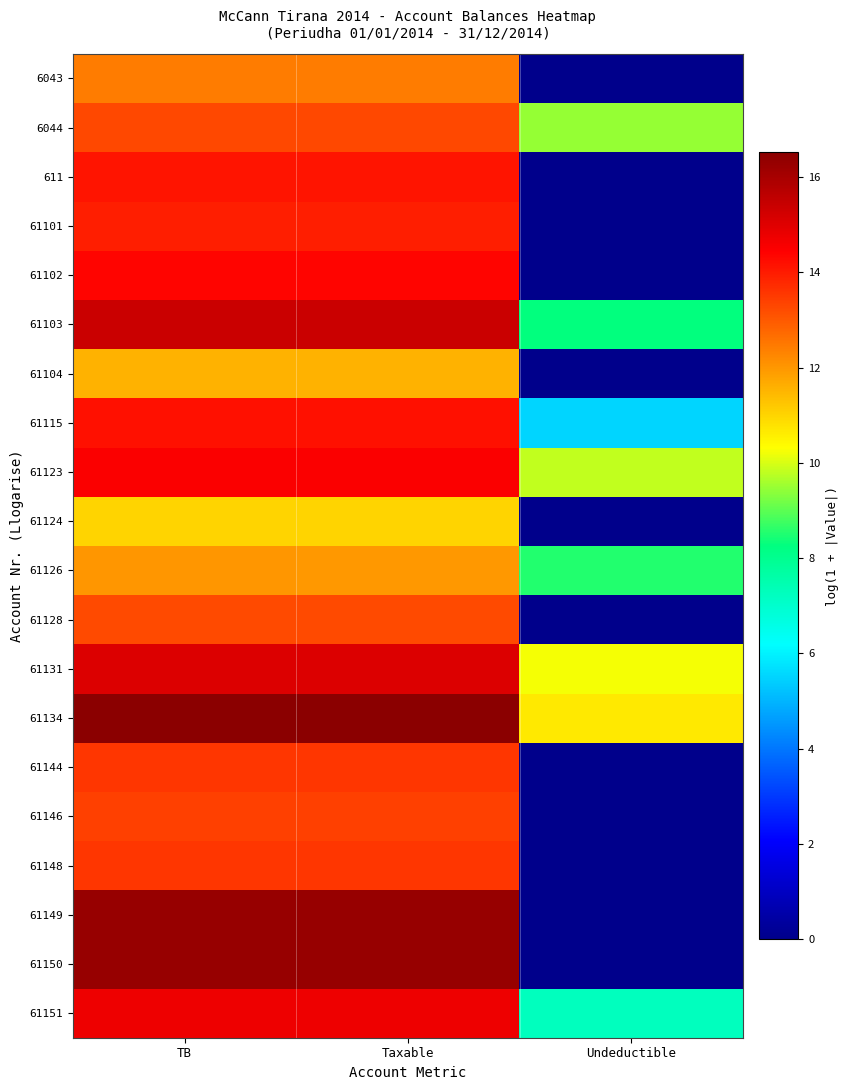

Which series has the widest spread of values?

61149